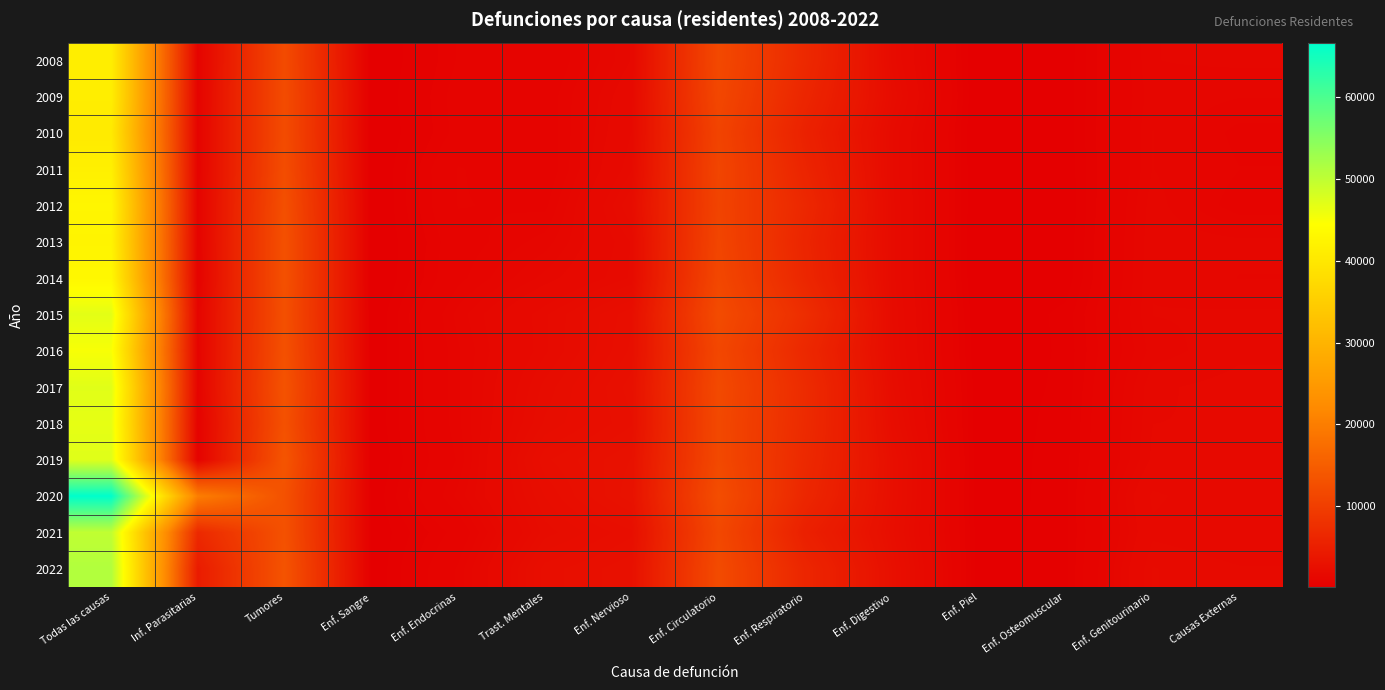

Reading left to right, extract all data points from this chart.

2008: Todas las causas=41270	Inf. Parasitarias=815	Tumores=11979	Enf. Sangre=134	Enf. Endocrinas=773	Trast. Mentales=798	Enf. Nervioso=1549	Enf. Circulatorio=11729	Enf. Respiratorio=6652	Enf. Digestivo=2001	Enf. Piel=121	Enf. Osteomuscular=263	Enf. Genitourinario=1272	Causas Externas=1309
2009: Todas las causas=41265	Inf. Parasitarias=791	Tumores=12200	Enf. Sangre=157	Enf. Endocrinas=850	Trast. Mentales=892	Enf. Nervioso=1715	Enf. Circulatorio=11443	Enf. Respiratorio=6119	Enf. Digestivo=2179	Enf. Piel=126	Enf. Osteomuscular=274	Enf. Genitourinario=1237	Causas Externas=1155
2010: Todas las causas=40528	Inf. Parasitarias=803	Tumores=12170	Enf. Sangre=124	Enf. Endocrinas=828	Trast. Mentales=873	Enf. Nervioso=1799	Enf. Circulatorio=10879	Enf. Respiratorio=5470	Enf. Digestivo=1935	Enf. Piel=113	Enf. Osteomuscular=275	Enf. Genitourinario=1282	Causas Externas=962
2011: Todas las causas=41614	Inf. Parasitarias=781	Tumores=12338	Enf. Sangre=141	Enf. Endocrinas=1031	Trast. Mentales=852	Enf. Nervioso=1911	Enf. Circulatorio=11110	Enf. Respiratorio=5906	Enf. Digestivo=1943	Enf. Piel=126	Enf. Osteomuscular=253	Enf. Genitourinario=1280	Causas Externas=1020
2012: Todas las causas=42799	Inf. Parasitarias=803	Tumores=12717	Enf. Sangre=140	Enf. Endocrinas=1026	Trast. Mentales=974	Enf. Nervioso=2195	Enf. Circulatorio=10929	Enf. Respiratorio=6429	Enf. Digestivo=1978	Enf. Piel=122	Enf. Osteomuscular=228	Enf. Genitourinario=1353	Causas Externas=911
2013: Todas las causas=42393	Inf. Parasitarias=763	Tumores=12890	Enf. Sangre=125	Enf. Endocrinas=913	Trast. Mentales=1204	Enf. Nervioso=1940	Enf. Circulatorio=11149	Enf. Respiratorio=6035	Enf. Digestivo=1994	Enf. Piel=106	Enf. Osteomuscular=257	Enf. Genitourinario=1387	Causas Externas=1317
2014: Todas las causas=43064	Inf. Parasitarias=696	Tumores=12916	Enf. Sangre=112	Enf. Endocrinas=964	Trast. Mentales=1453	Enf. Nervioso=1949	Enf. Circulatorio=11446	Enf. Respiratorio=6274	Enf. Digestivo=1993	Enf. Piel=116	Enf. Osteomuscular=273	Enf. Genitourinario=1399	Causas Externas=1271
2015: Todas las causas=46859	Inf. Parasitarias=952	Tumores=12781	Enf. Sangre=191	Enf. Endocrinas=1200	Trast. Mentales=1901	Enf. Nervioso=2548	Enf. Circulatorio=12119	Enf. Respiratorio=7340	Enf. Digestivo=2055	Enf. Piel=177	Enf. Osteomuscular=413	Enf. Genitourinario=1409	Causas Externas=1428
2016: Todas las causas=45066	Inf. Parasitarias=904	Tumores=12934	Enf. Sangre=197	Enf. Endocrinas=1125	Trast. Mentales=1898	Enf. Nervioso=2609	Enf. Circulatorio=11443	Enf. Respiratorio=6530	Enf. Digestivo=2086	Enf. Piel=190	Enf. Osteomuscular=400	Enf. Genitourinario=1338	Causas Externas=1503
2017: Todas las causas=47069	Inf. Parasitarias=836	Tumores=13257	Enf. Sangre=203	Enf. Endocrinas=1123	Trast. Mentales=2104	Enf. Nervioso=2775	Enf. Circulatorio=11862	Enf. Respiratorio=7008	Enf. Digestivo=2206	Enf. Piel=229	Enf. Osteomuscular=407	Enf. Genitourinario=1512	Causas Externas=1588
2018: Todas las causas=46599	Inf. Parasitarias=663	Tumores=12992	Enf. Sangre=215	Enf. Endocrinas=1112	Trast. Mentales=2209	Enf. Nervioso=2683	Enf. Circulatorio=11665	Enf. Respiratorio=6916	Enf. Digestivo=2363	Enf. Piel=216	Enf. Osteomuscular=439	Enf. Genitourinario=1535	Causas Externas=1545
2019: Todas las causas=47165	Inf. Parasitarias=630	Tumores=13582	Enf. Sangre=181	Enf. Endocrinas=1039	Trast. Mentales=2546	Enf. Nervioso=2974	Enf. Circulatorio=11732	Enf. Respiratorio=6670	Enf. Digestivo=2604	Enf. Piel=233	Enf. Osteomuscular=449	Enf. Genitourinario=1570	Causas Externas=1685
2020: Todas las causas=66648	Inf. Parasitarias=20105	Tumores=13046	Enf. Sangre=223	Enf. Endocrinas=1191	Trast. Mentales=2320	Enf. Nervioso=3066	Enf. Circulatorio=12436	Enf. Respiratorio=6283	Enf. Digestivo=2602	Enf. Piel=218	Enf. Osteomuscular=464	Enf. Genitourinario=1835	Causas Externas=1611
2021: Todas las causas=49857	Inf. Parasitarias=6667	Tumores=13024	Enf. Sangre=221	Enf. Endocrinas=836	Trast. Mentales=2122	Enf. Nervioso=2540	Enf. Circulatorio=11615	Enf. Respiratorio=5232	Enf. Digestivo=2478	Enf. Piel=258	Enf. Osteomuscular=461	Enf. Genitourinario=1753	Causas Externas=1649
2022: Todas las causas=51154	Inf. Parasitarias=4569	Tumores=13358	Enf. Sangre=217	Enf. Endocrinas=1042	Trast. Mentales=2510	Enf. Nervioso=2809	Enf. Circulatorio=12031	Enf. Respiratorio=6137	Enf. Digestivo=2692	Enf. Piel=271	Enf. Osteomuscular=461	Enf. Genitourinario=1935	Causas Externas=1809